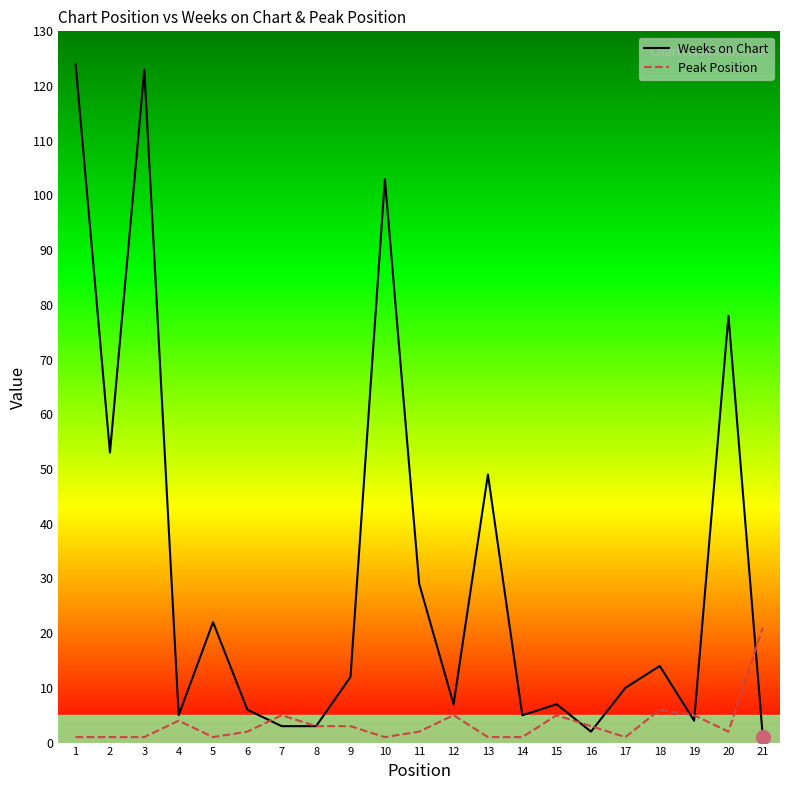

True or false: Weeks on Chart has a value of 139 at 10.

False